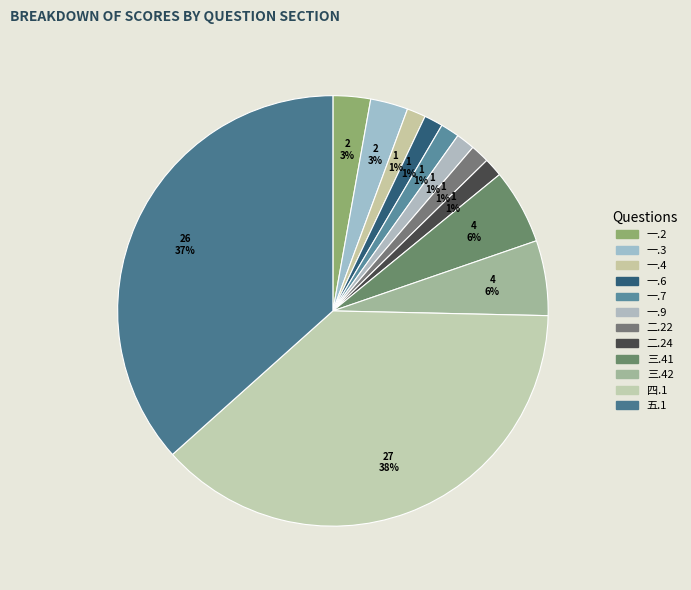

How many segments does this pie chart have?

12